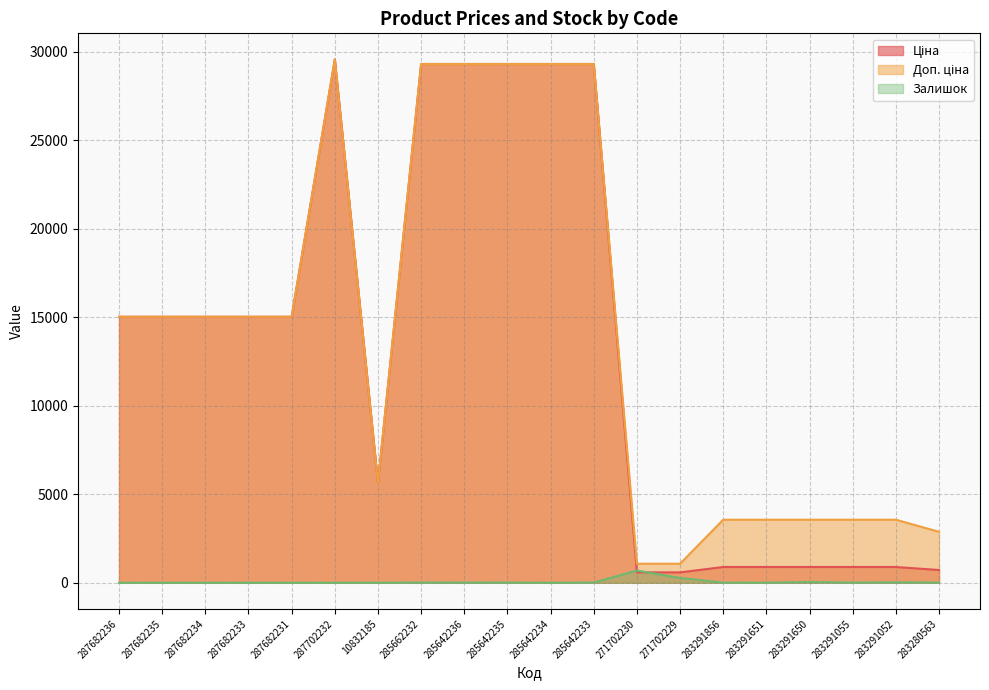

What is the label of the 20th point from the left?

283280563